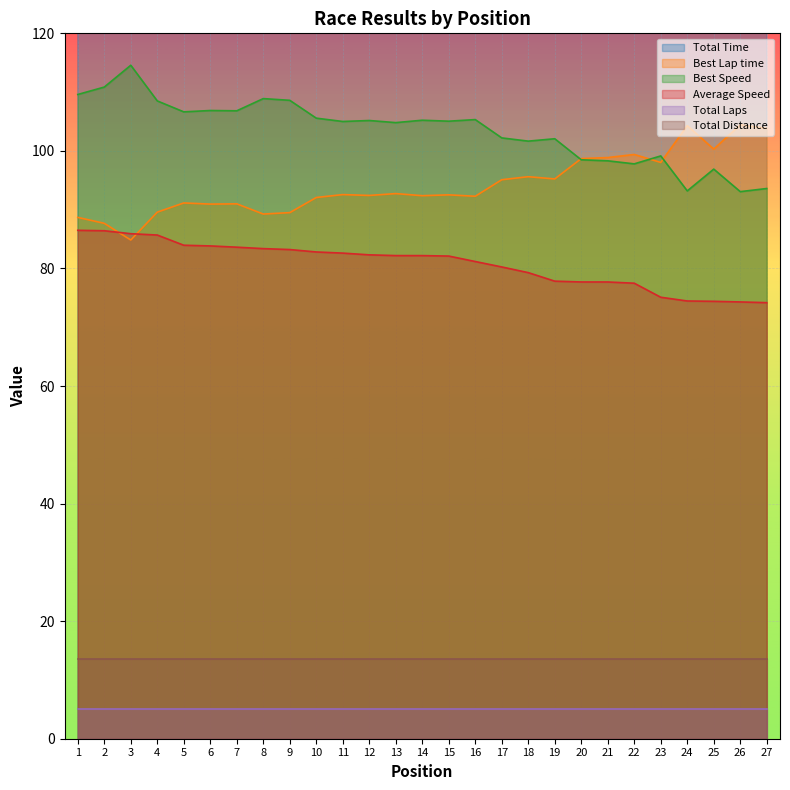

The value of Best Lap time at 25 is 172.9. True or false?

False